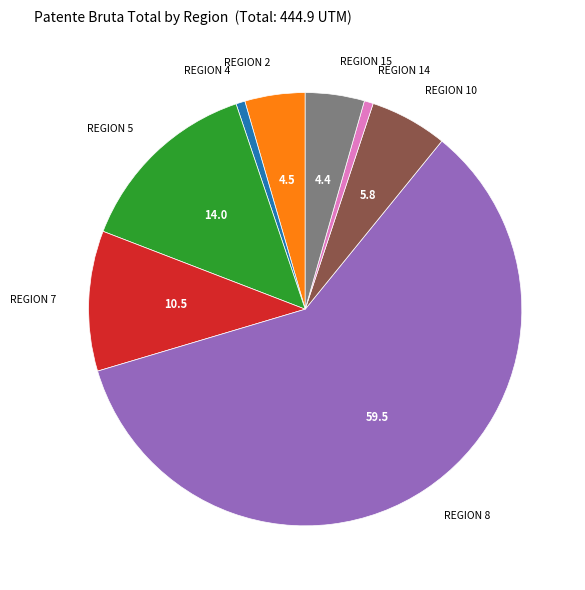

Is there any slice that represents more than half of the pie?

Yes